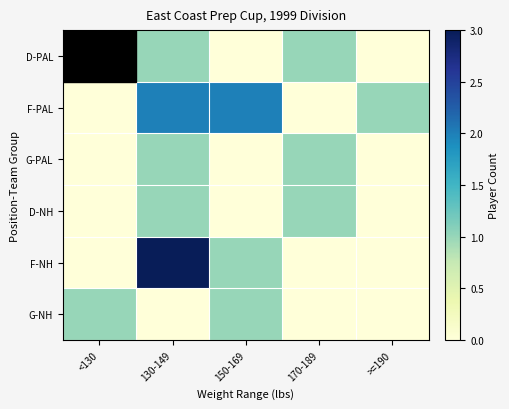

Reading right to left, extract all data points from this chart.

D-PAL: >=190=0	170-189=1	150-169=0	130-149=1	<130=3
F-PAL: >=190=1	170-189=0	150-169=2	130-149=2	<130=0
G-PAL: >=190=0	170-189=1	150-169=0	130-149=1	<130=0
D-NH: >=190=0	170-189=1	150-169=0	130-149=1	<130=0
F-NH: >=190=0	170-189=0	150-169=1	130-149=3	<130=0
G-NH: >=190=0	170-189=0	150-169=1	130-149=0	<130=1